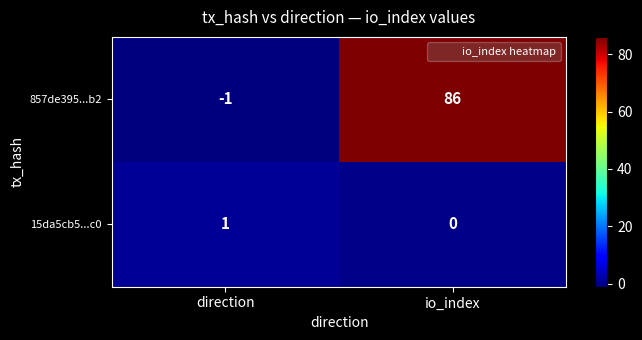

Which label corresponds to the largest value in the chart?

io_index